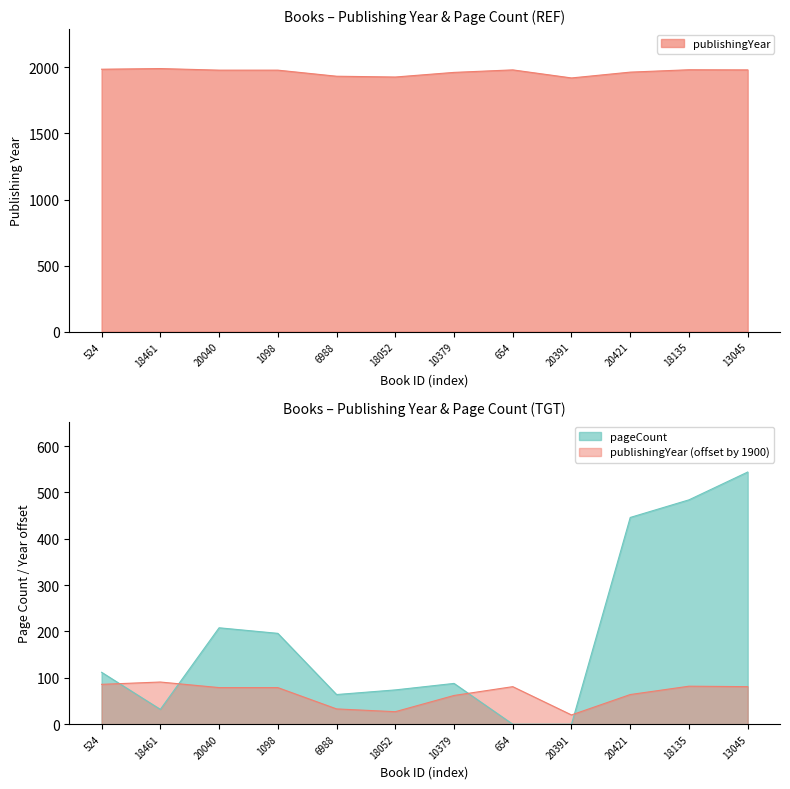

Reading right to left, list all the values displayed in this chart.

publishingYear: 13045=1981	18135=1982	20421=1964	20391=1920	654=1981	10379=1962	18052=1927	6988=1933	1098=1979	20040=1979	18461=1991	524=1986
pageCount: 13045=544	18135=484	20421=446	20391=0	654=0	10379=88	18052=74	6988=64	1098=196	20040=208	18461=32	524=112